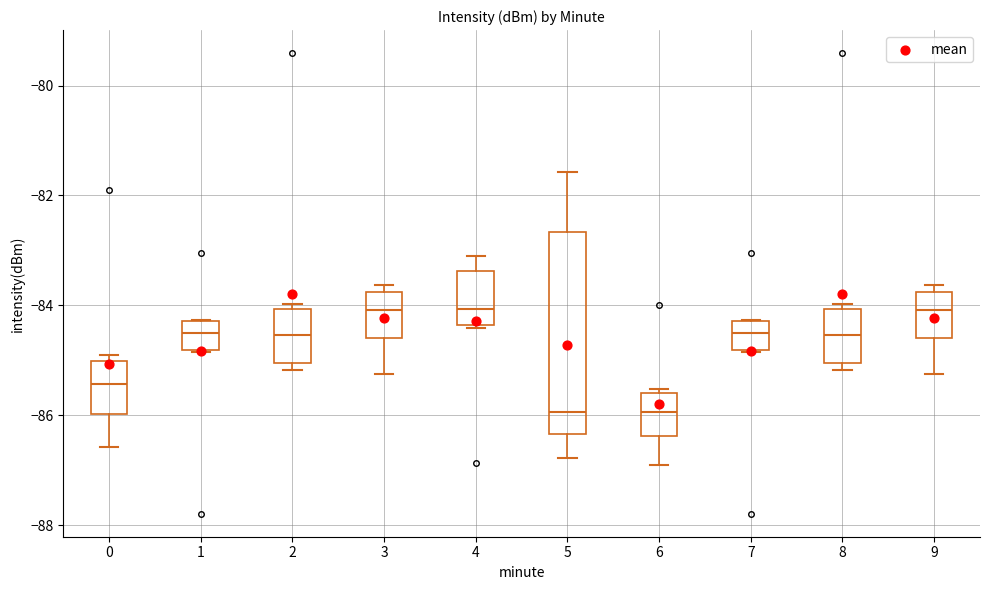

Reading left to right, transcribe this box plot: for each box, give where its median line is, the range the box spans, and where its two whiskers end, as read against the y-axis. The values are not printed on the chart, so give them approximately, as read against the axis.

0: median -85.4, box -86.0 to -85.0, whiskers -86.6 to -85.0 (just above the box's upper edge)
1: median -84.6, box -84.8 to -84.2, whiskers -84.8 to -84.2
2: median -84.6, box -85.0 to -84.0, whiskers -85.2 to -84.0 (just above the box's upper edge)
3: median -84.0, box -84.6 to -83.8, whiskers -85.2 to -83.6
4: median -84.0, box -84.4 to -83.4, whiskers -84.4 to -83.0
5: median -86.0, box -86.4 to -82.6, whiskers -86.8 to -81.6
6: median -86.0, box -86.4 to -85.6, whiskers -87.0 to -85.6 (just above the box's upper edge)
7: median -84.6, box -84.8 to -84.2, whiskers -84.8 to -84.2
8: median -84.6, box -85.0 to -84.0, whiskers -85.2 to -84.0 (just above the box's upper edge)
9: median -84.0, box -84.6 to -83.8, whiskers -85.2 to -83.6